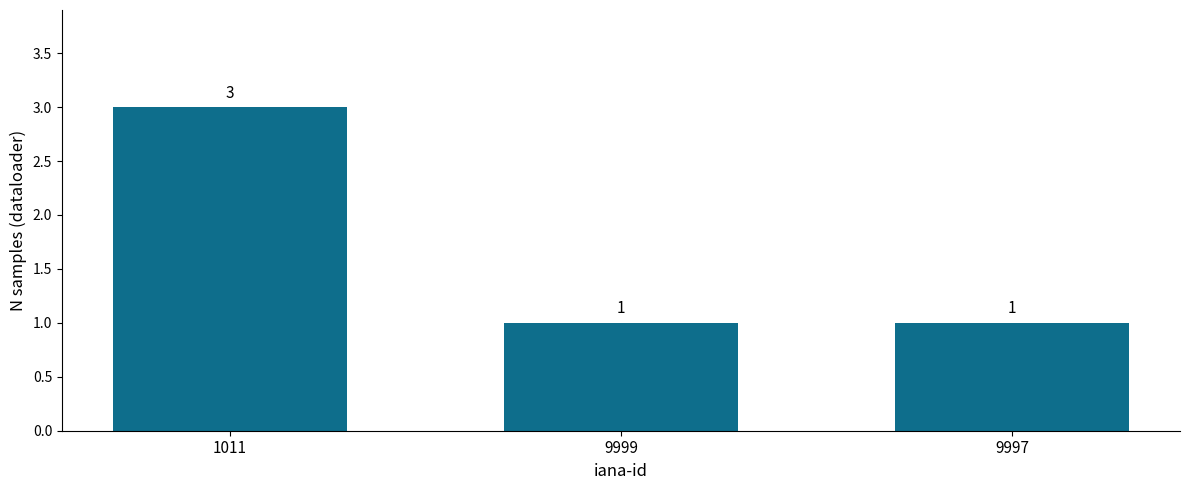

Count the number of data series in this chart.

1